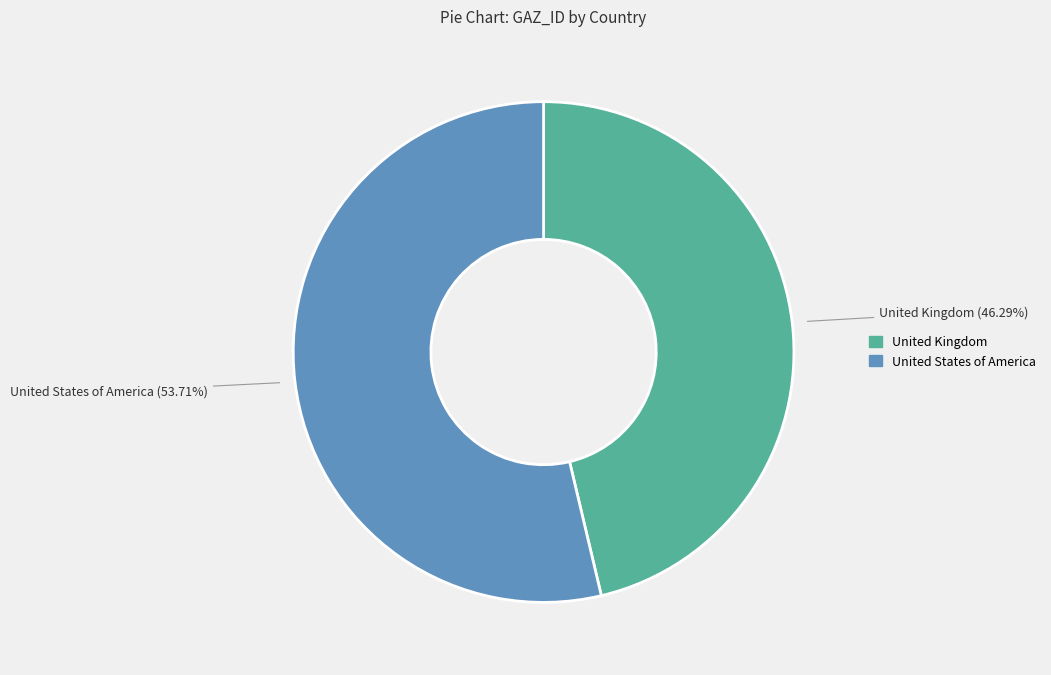

Rank the categories by value from lowest to highest.

United Kingdom, United States of America